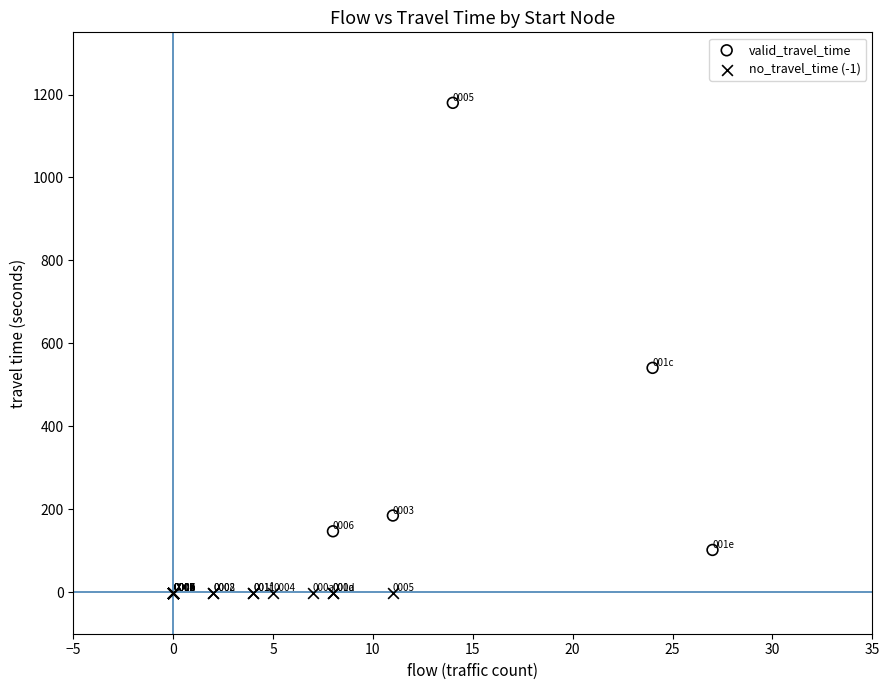

What are all the series names shown in the legend?

valid_travel_time, no_travel_time (-1)